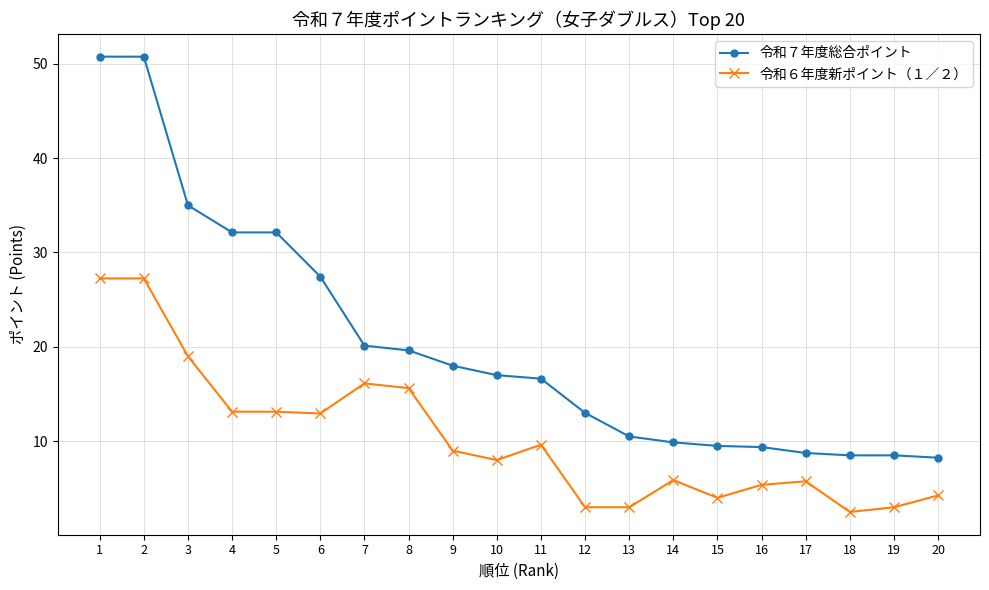

True or false: 令和７年度総合ポイント and 令和６年度新ポイント（１／２） cross at least once.

False